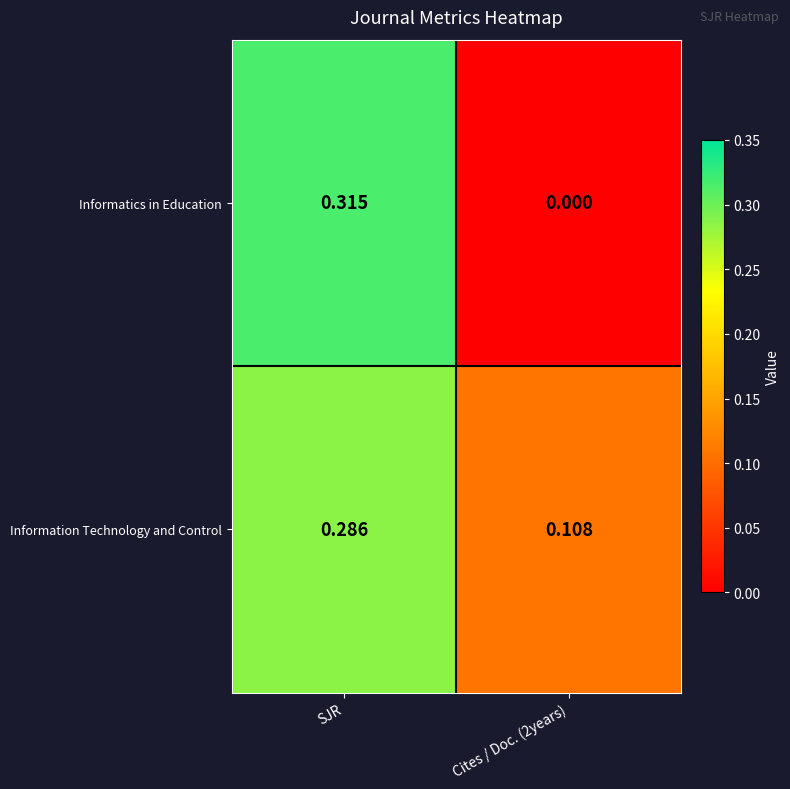

Between SJR and Cites / Doc. (2years), which series saw the biggest shift?

Informatics in Education